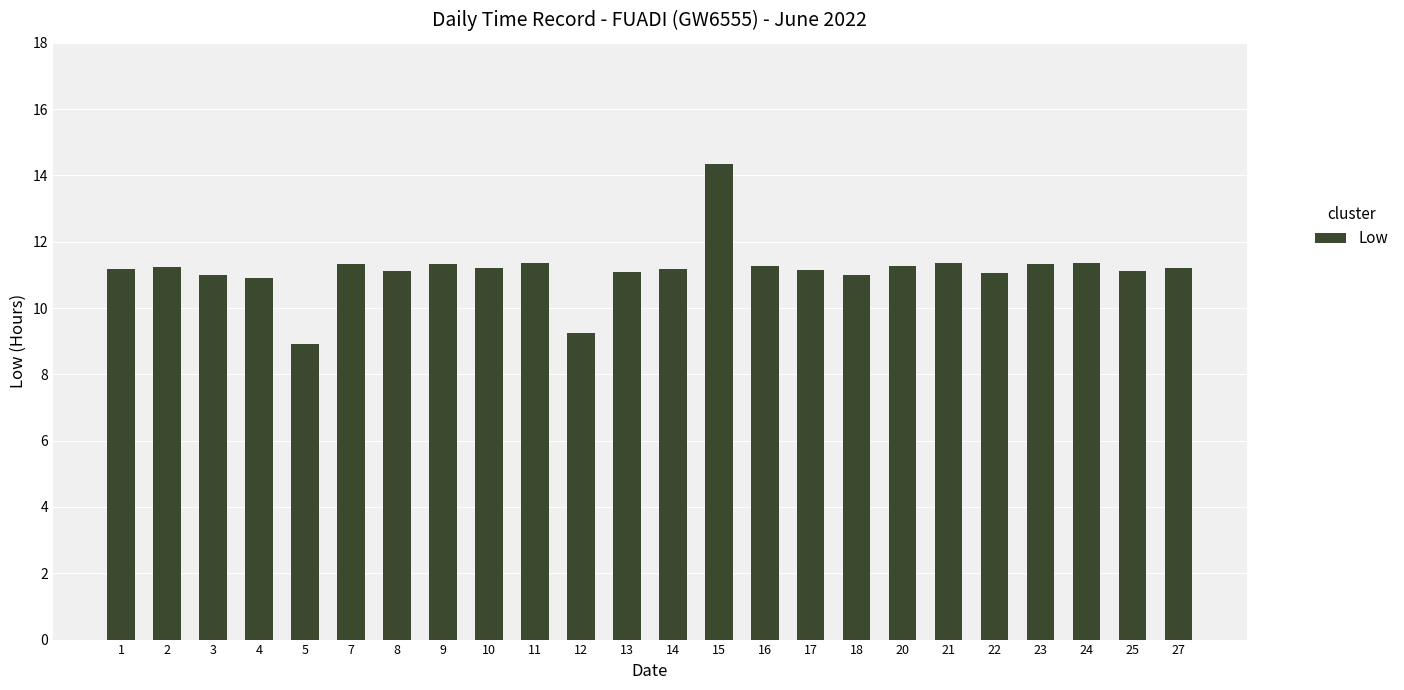

How many distinct data groups are displayed?

1